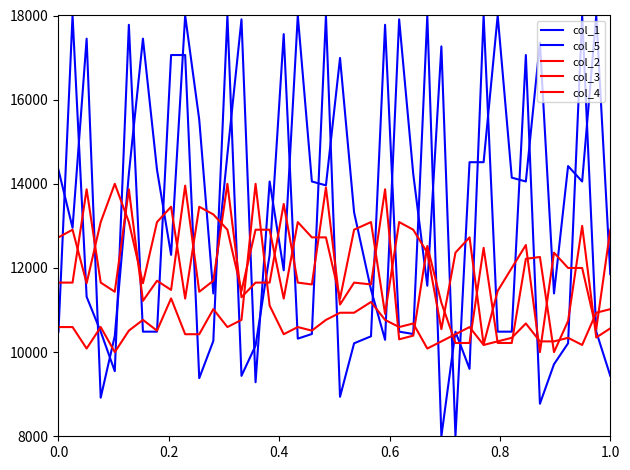

After their last crossing, which series has the higher values: col_5 or col_3?

col_3